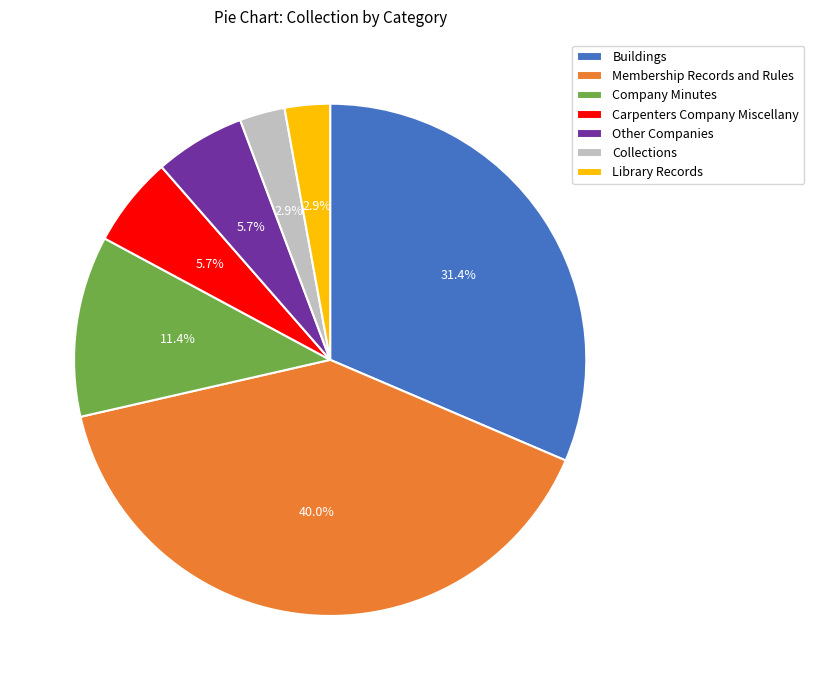

Which slice is the largest?

Membership Records and Rules